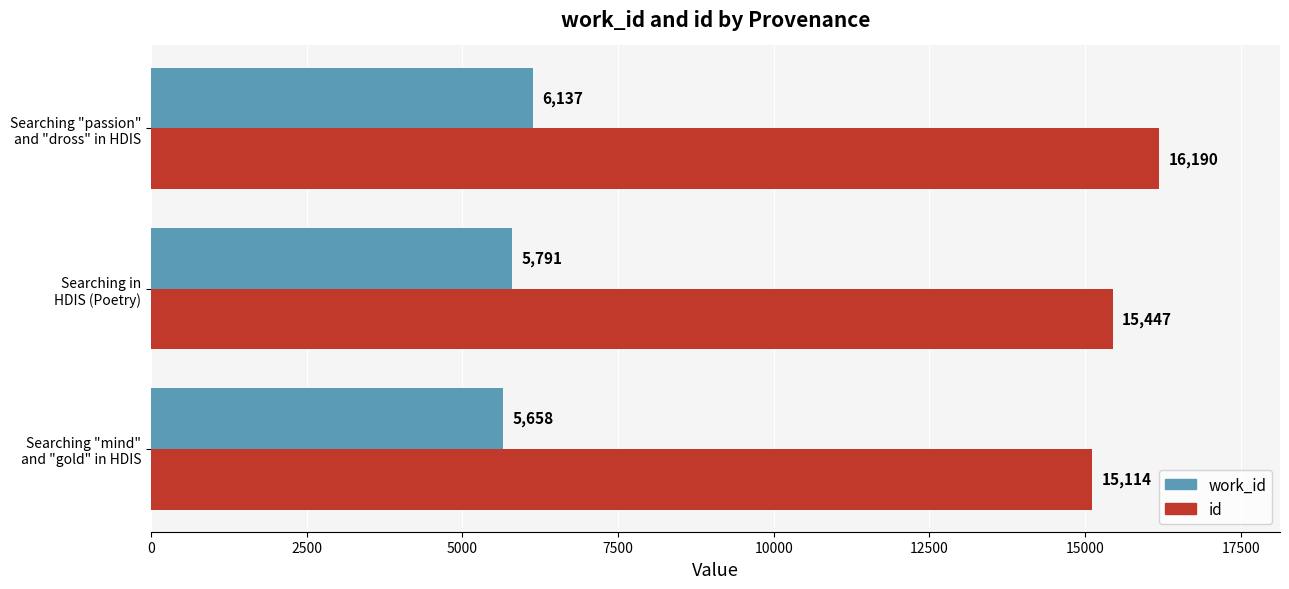

Rank the series by their maximum value, from highest to lowest.

id, work_id